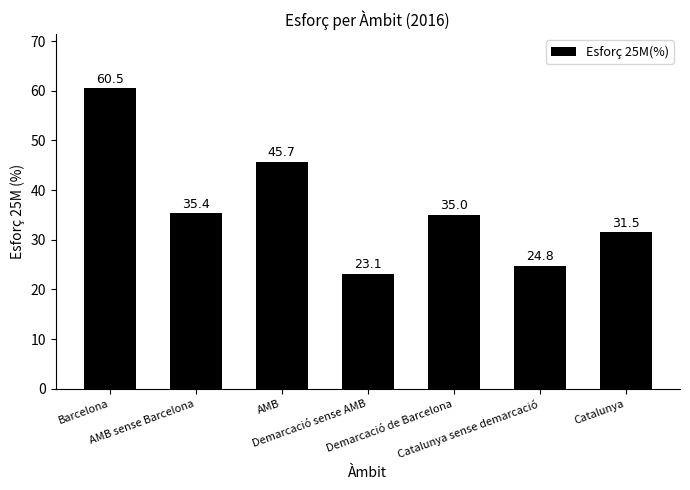

Rank the categories by value from highest to lowest.

Barcelona, AMB, AMB sense Barcelona, Demarcació de Barcelona, Catalunya, Catalunya sense demarcació, Demarcació sense AMB